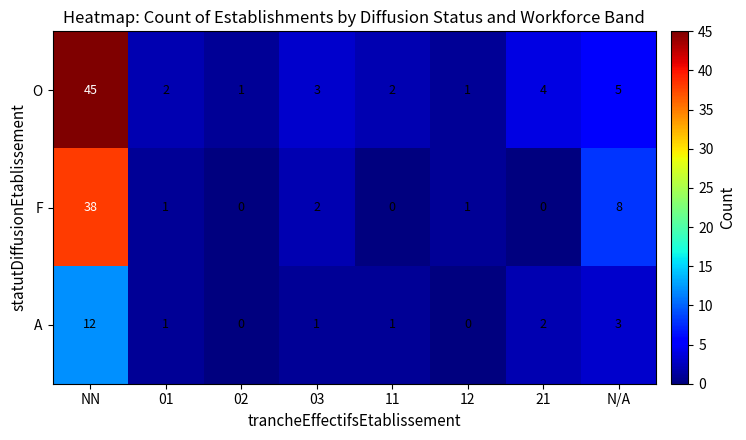

How many data points does each series have?

8